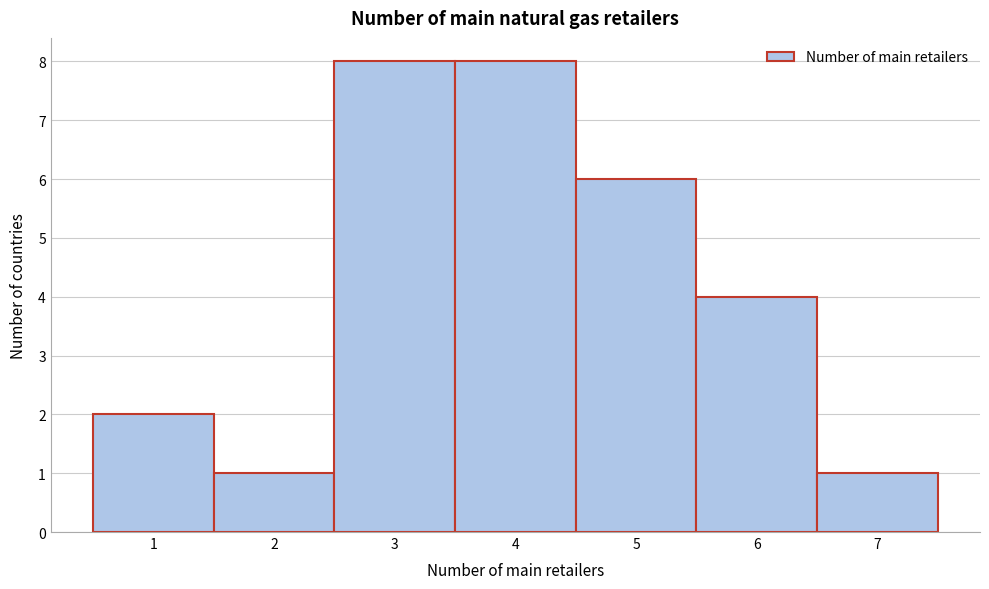

Reading left to right, list every bar in this chart as the range it spans on the x-axis followed by its height. The values are not printed on the chart, so give them approximately, as read against the axis.

0.5 to 1.5: 2
1.5 to 2.5: 1
2.5 to 3.5: 8
3.5 to 4.5: 8
4.5 to 5.5: 6
5.5 to 6.5: 4
6.5 to 7.5: 1